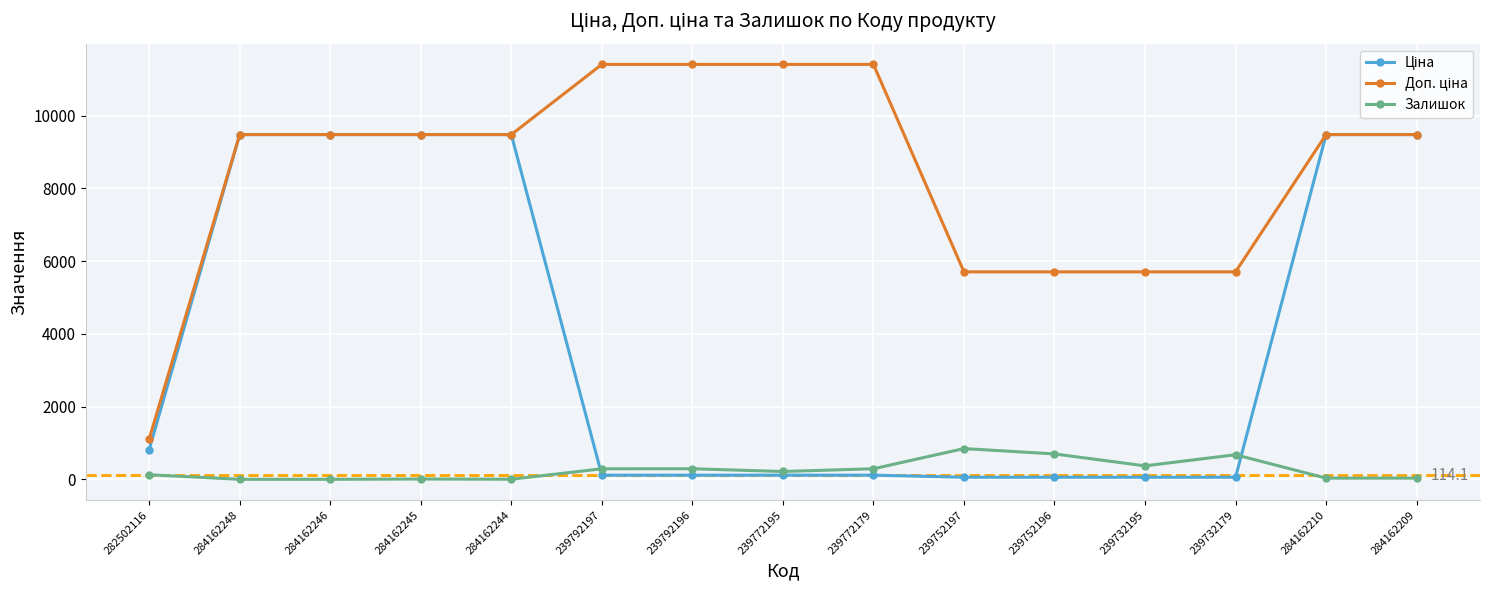

How many data points does each series have?

15